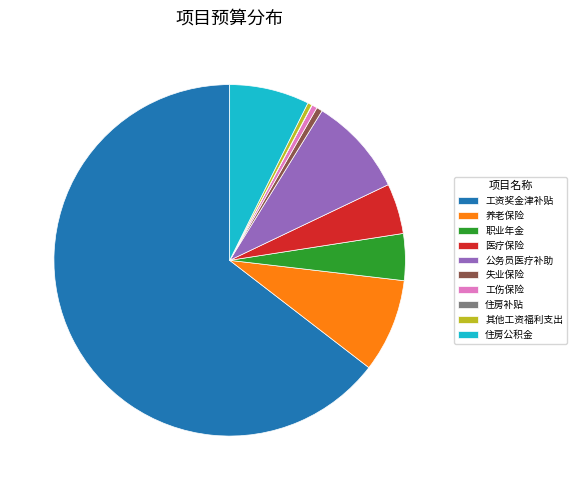

Is 医疗保险 the majority of the pie?

No